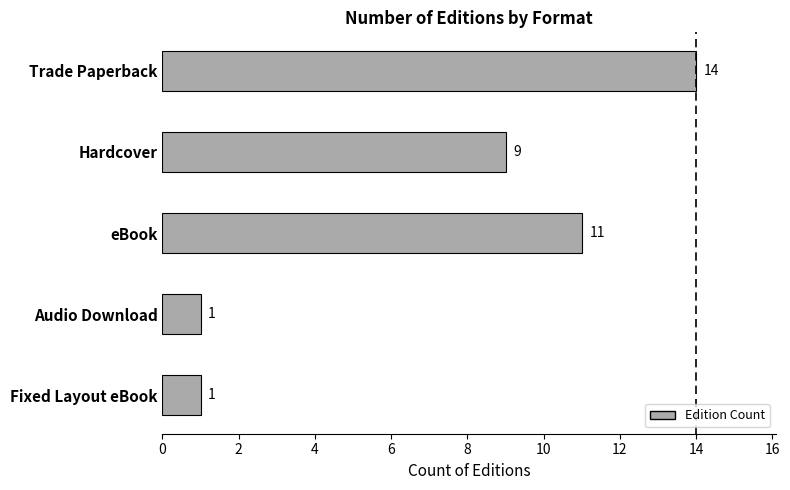

What position from the top is Audio Download?

4